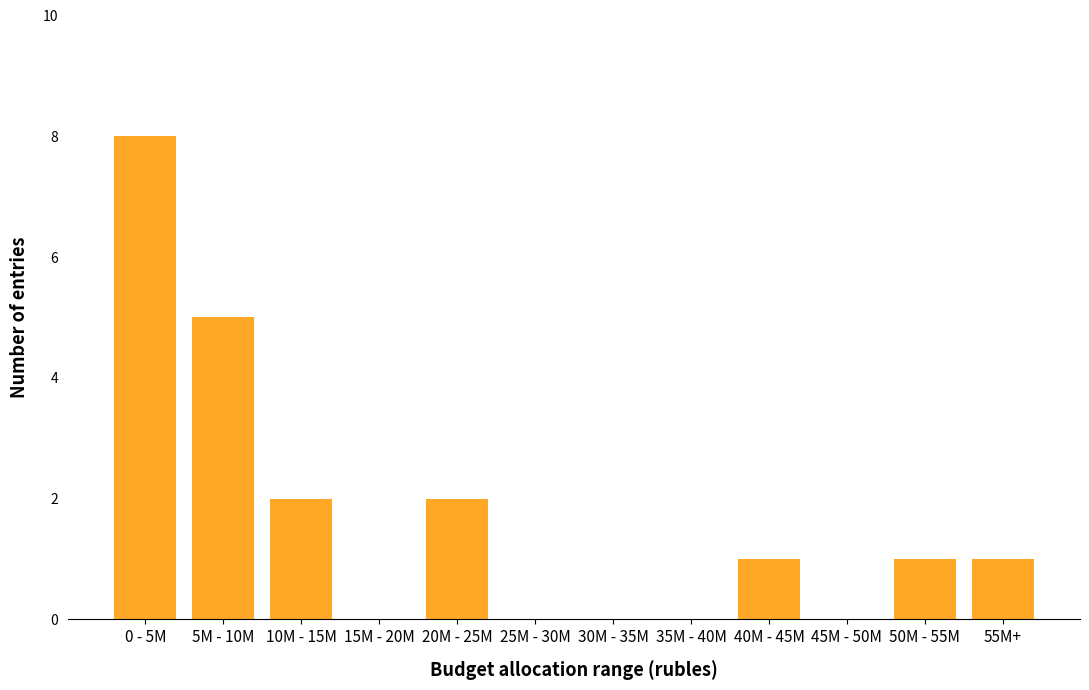

Reading left to right, list all the values displayed in this chart.

0 - 5M=8	5M - 10M=5	10M - 15M=2	15M - 20M=0	20M - 25M=2	25M - 30M=0	30M - 35M=0	35M - 40M=0	40M - 45M=1	45M - 50M=0	50M - 55M=1	55M+=1